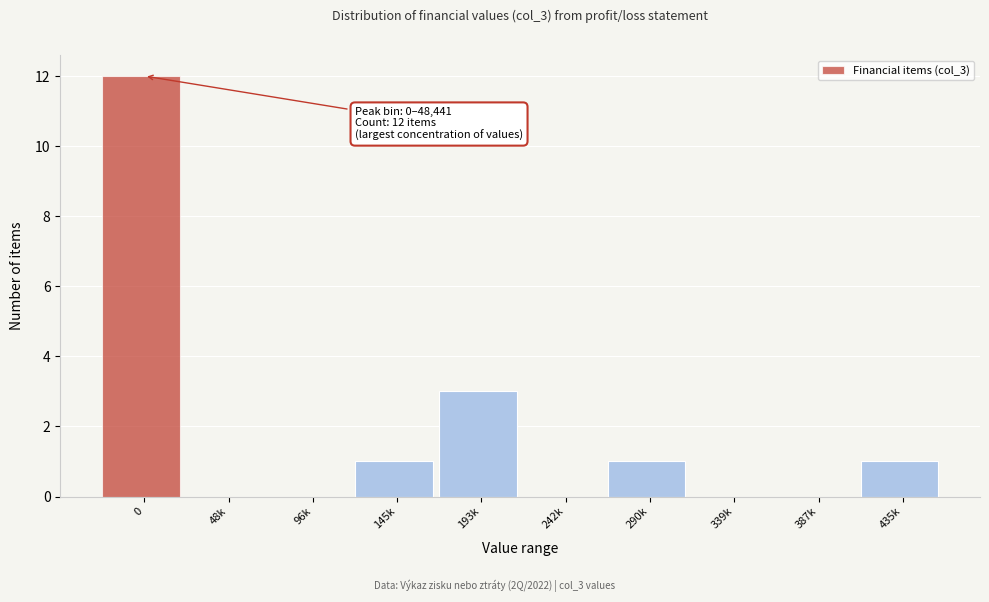

Reading left to right, list all the values displayed in this chart.

0=12	48k=0	96k=0	145k=1	193k=3	242k=0	290k=1	339k=0	387k=0	435k=1